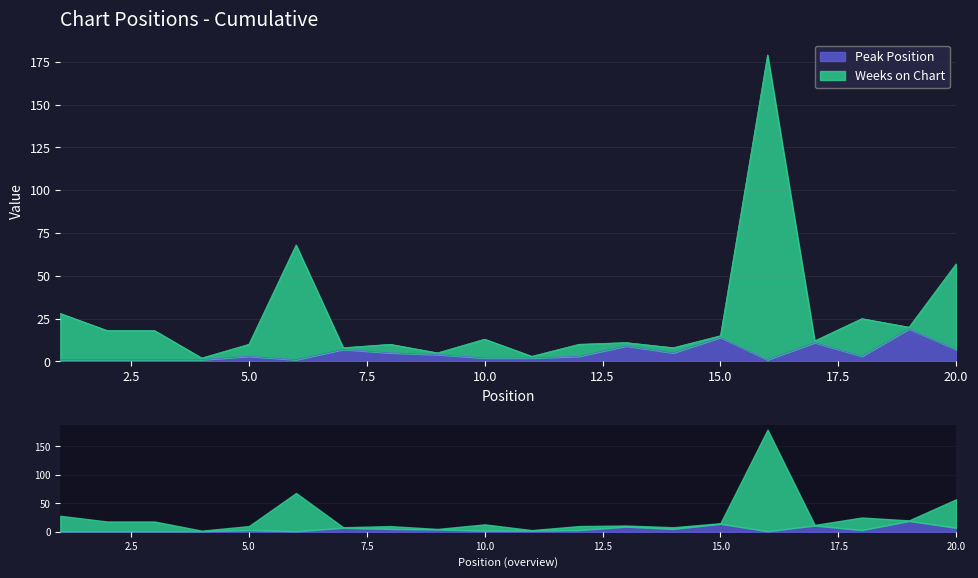

In Weeks on Chart, how many points are higher than both neighbors (excluding endpoints)?

6